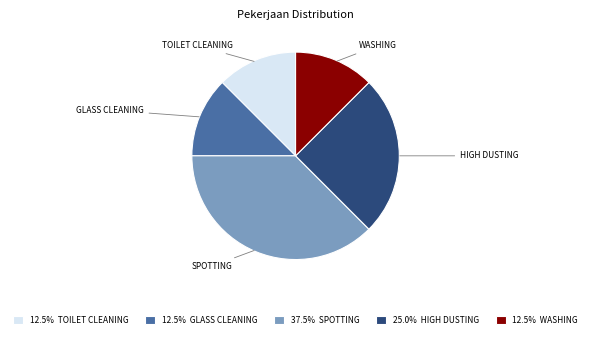

What is the ratio of the value at WASHING to the value at HIGH DUSTING?

0.5